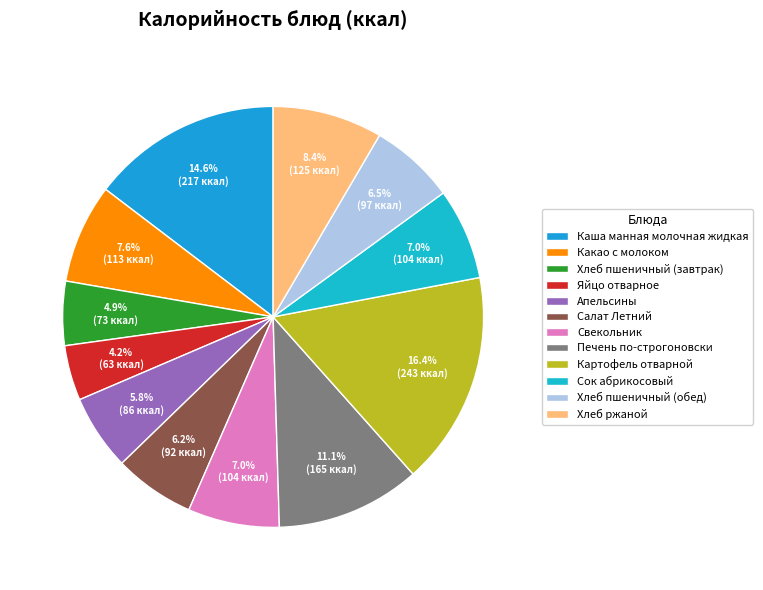

Is the sum of Апельсины and Хлеб пшеничный (обед) greater than half?

No